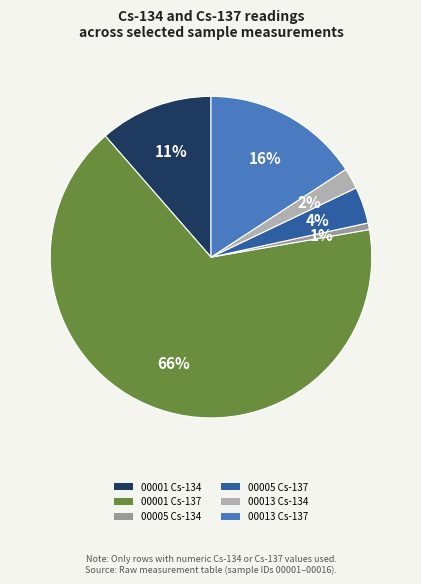

Does 00005 Cs-134 account for over 50% of the chart?

No